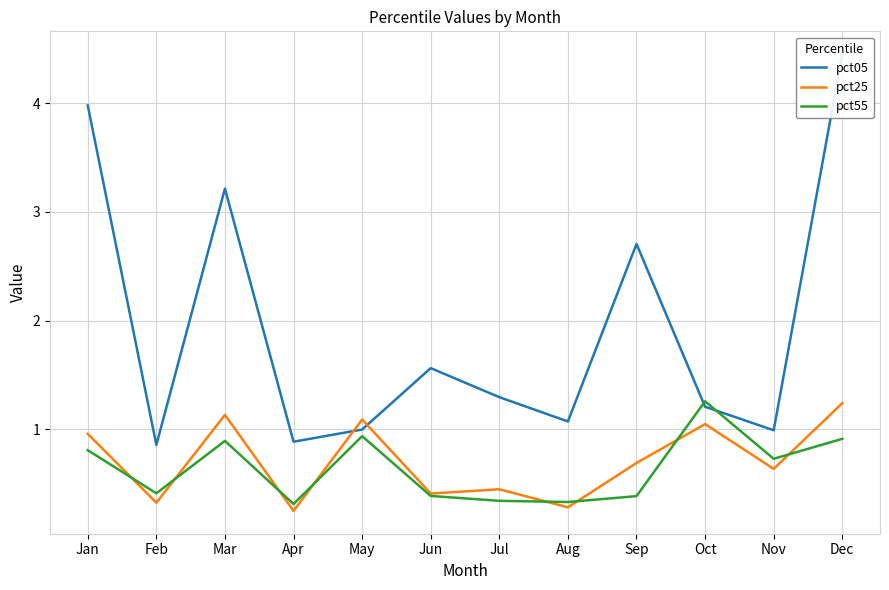

Which series changed the most between Jan and Apr?

pct05